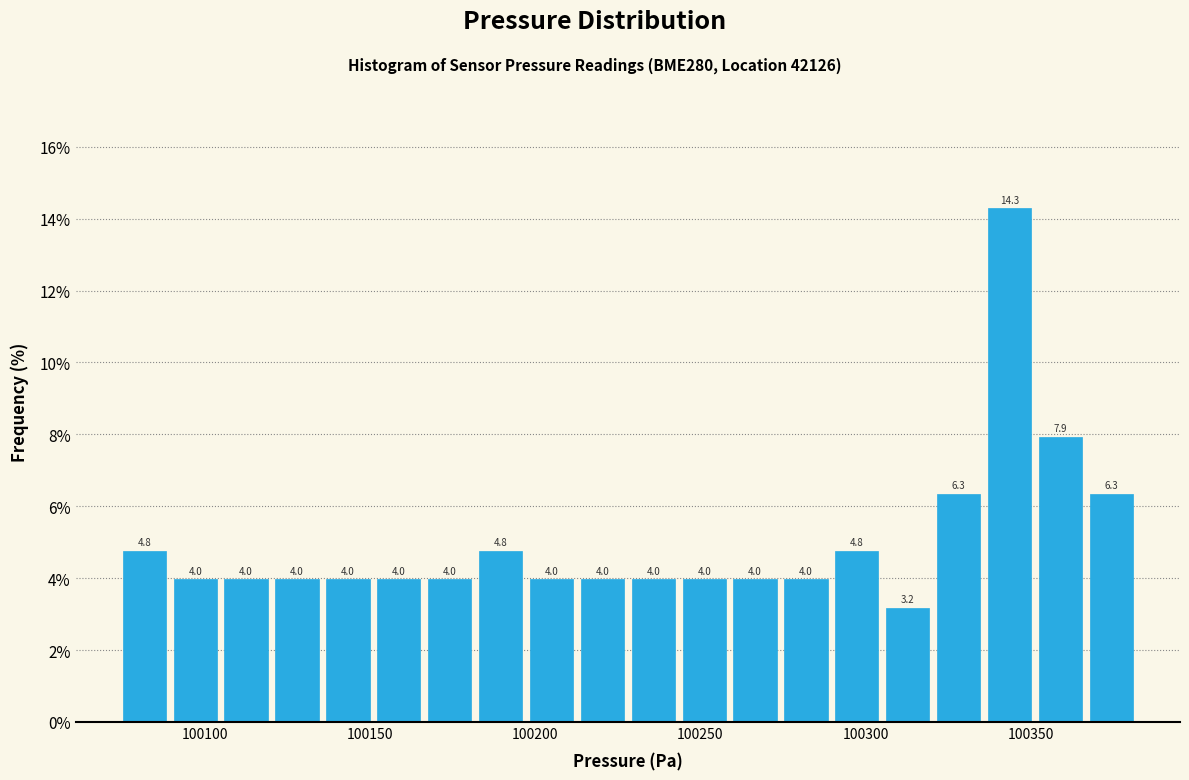

Around what value on the x-axis is the tallest bar? Give the approximate position of its centre, as read against the axis.

100345